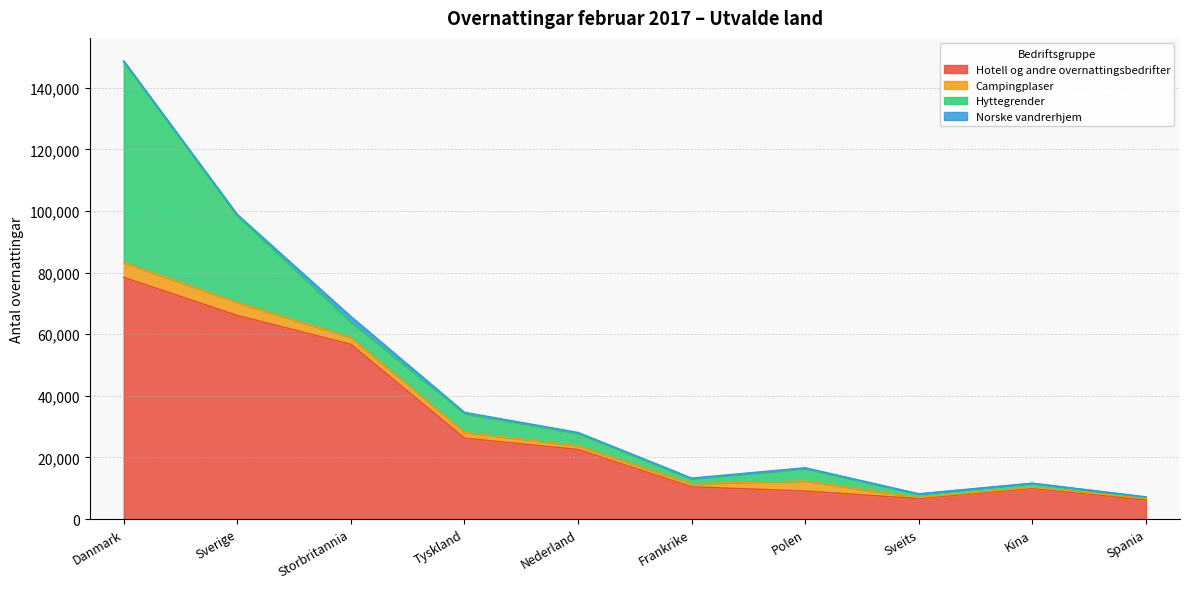

True or false: Norske vandrerhjem and Hyttegrender cross at least once.

False